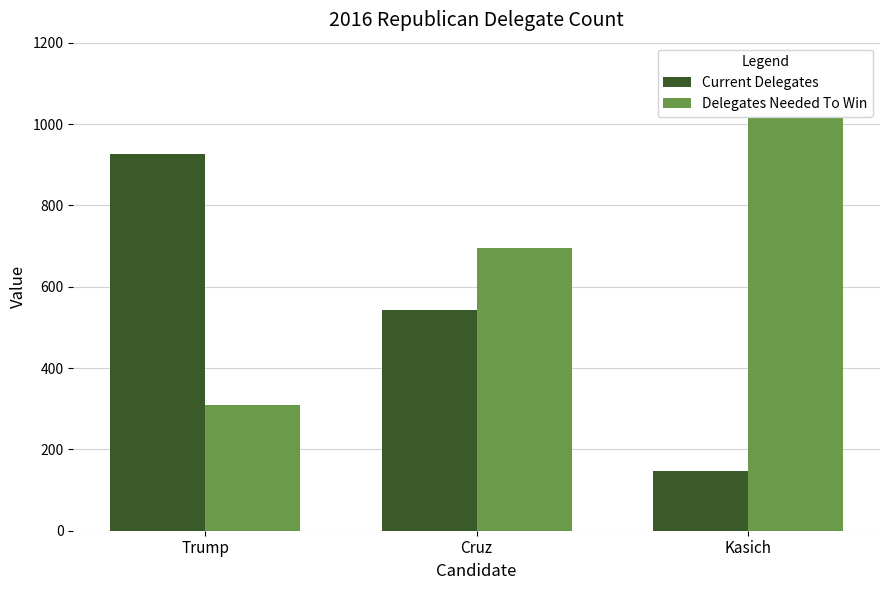

The value of Delegates Needed To Win at Trump is 310. True or false?

True